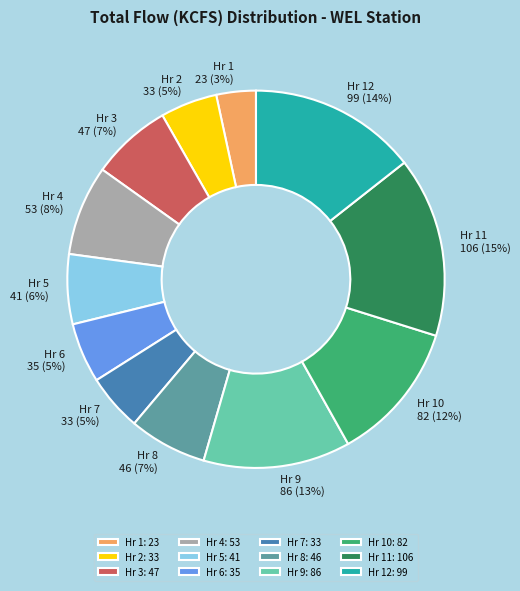

Between Hr 3: 47 and Hr 4: 53, which is larger?

Hr 4: 53